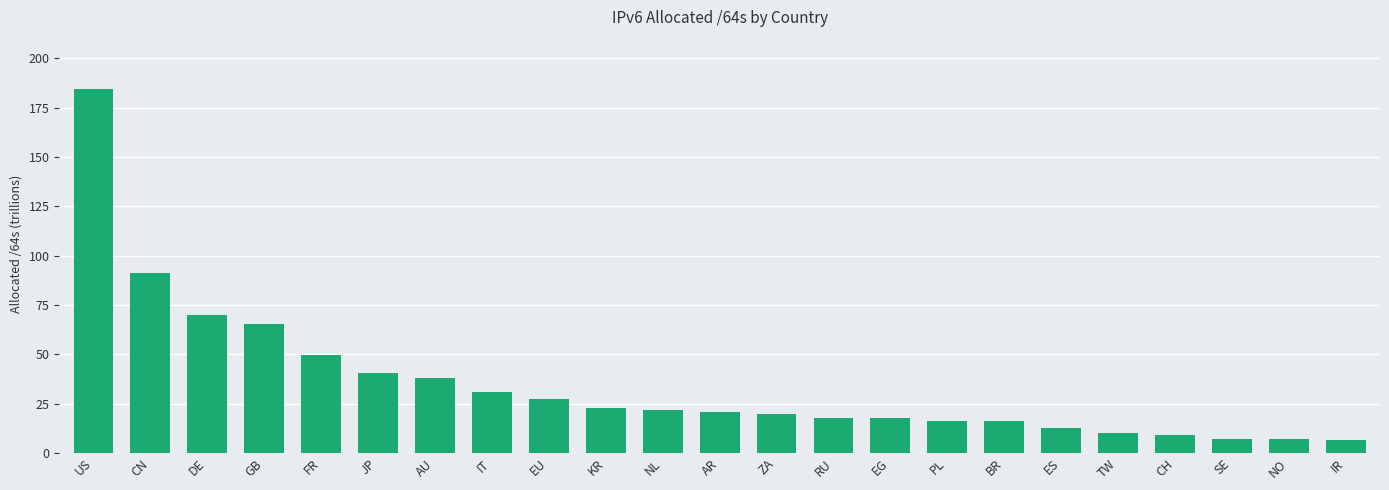

What is the value of the 2nd bar from the left?

91.1